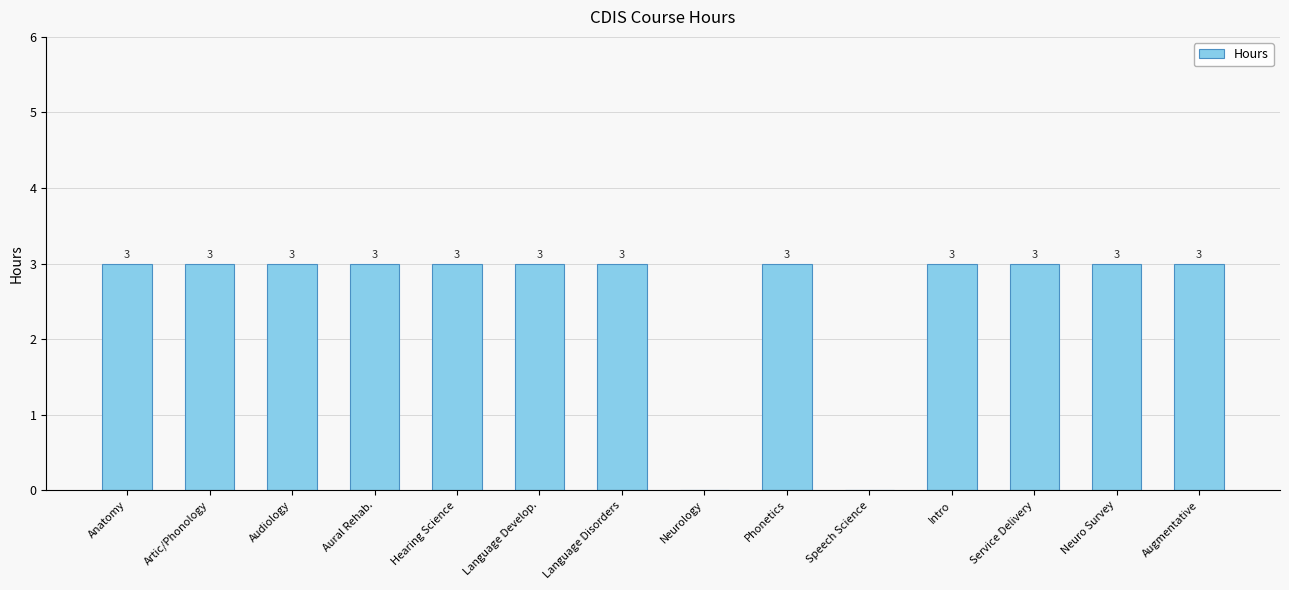

What is the greatest value displayed?

3